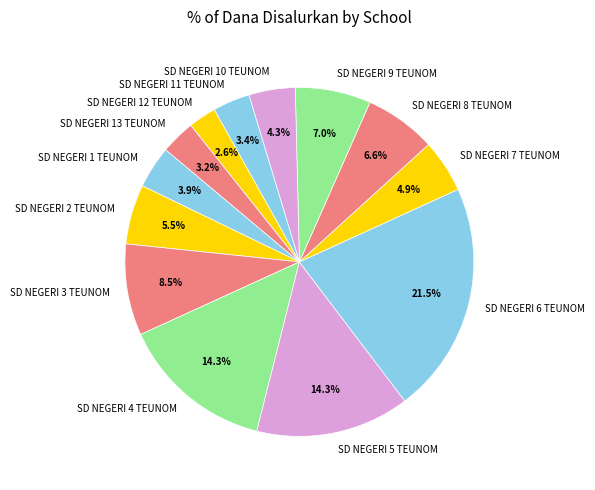

Does any single category account for the majority?

No